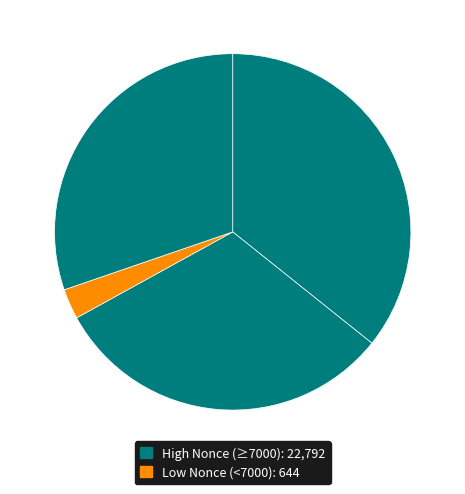

Does any single category account for the majority?

No